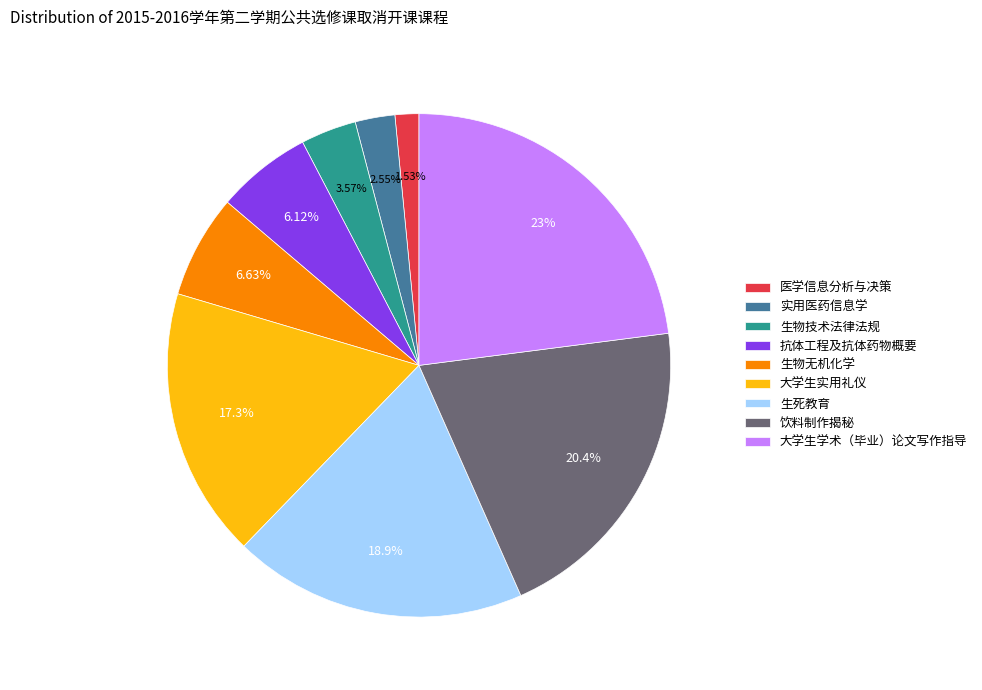

To the nearest percent, what is the combined percentage of 饮料制作揭秘 and 大学生实用礼仪?

38%